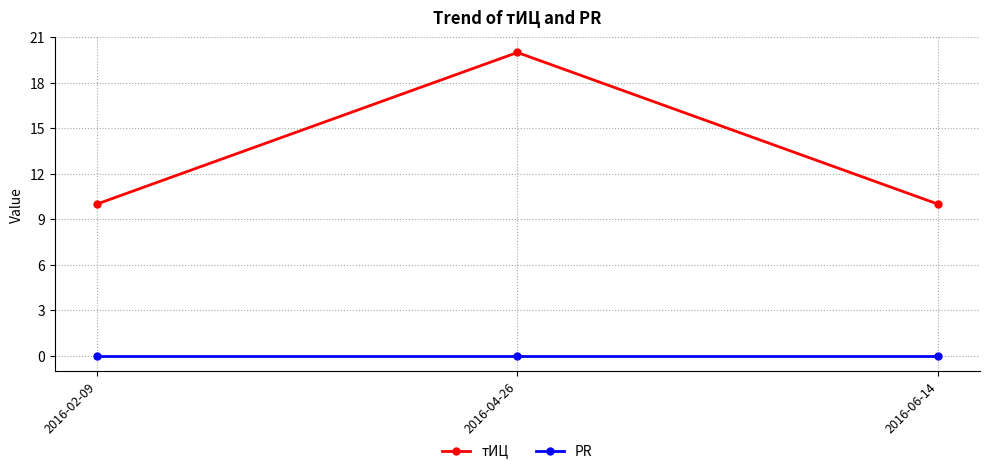

List the series in order of their peak value, lowest first.

PR, тИЦ